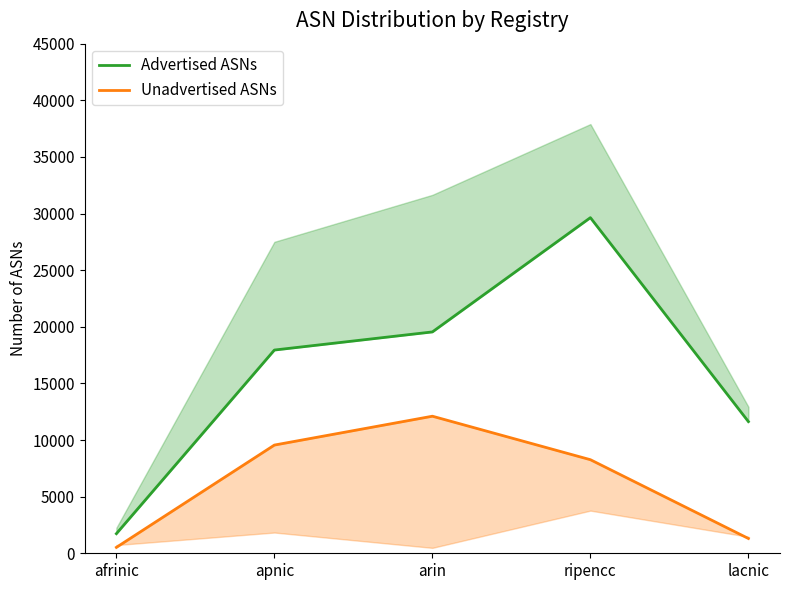

What is the minimum value shown in the chart?

521